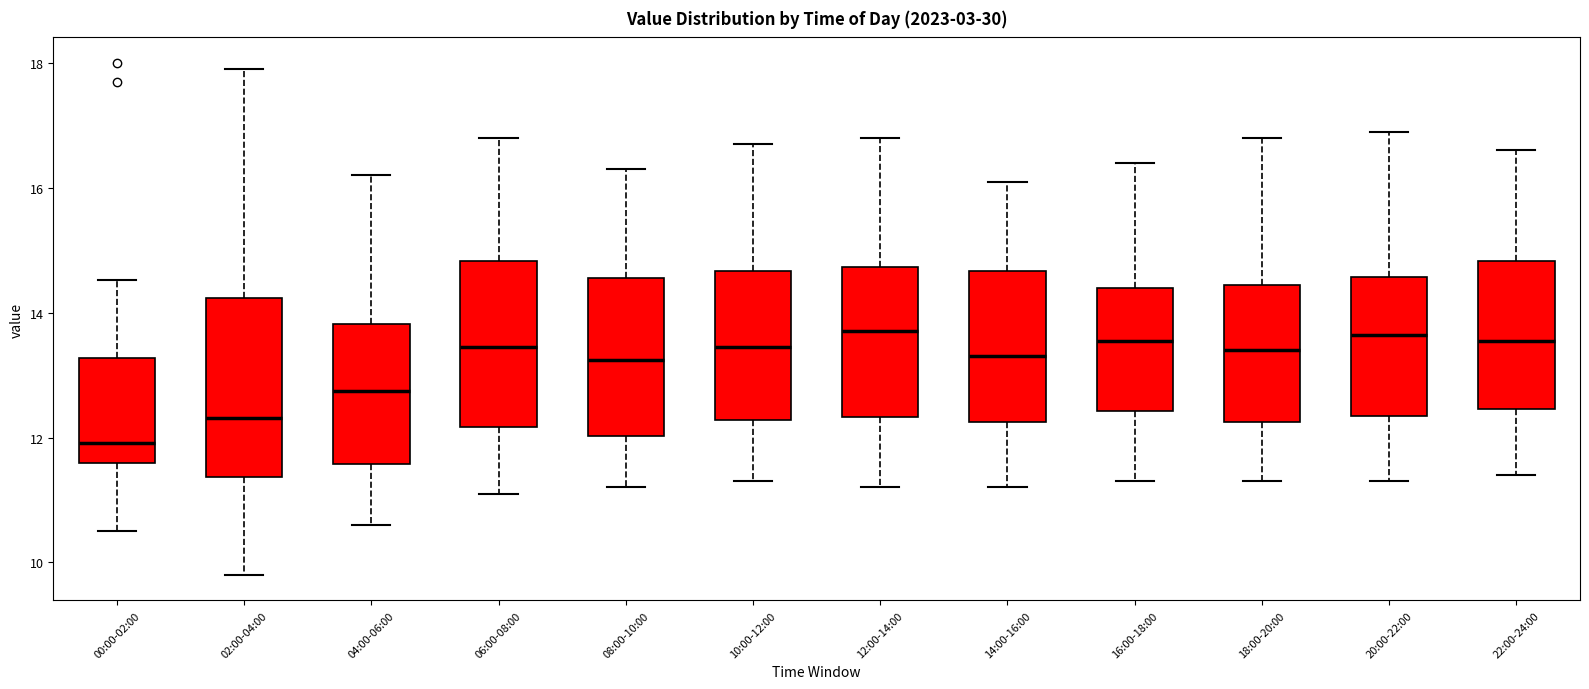

Reading left to right, read every box against the y-axis: the position of its median line, the range the box covers, and the ends of its whiskers. The values are not printed on the chart, so give them approximately, as read against the axis.

00:00-02:00: median 12.0, box 11.6 to 13.2, whiskers 10.6 to 14.6
02:00-04:00: median 12.4, box 11.4 to 14.2, whiskers 9.8 to 18.0
04:00-06:00: median 12.8, box 11.6 to 13.8, whiskers 10.6 to 16.2
06:00-08:00: median 13.4, box 12.2 to 14.8, whiskers 11.2 to 16.8
08:00-10:00: median 13.2, box 12.0 to 14.6, whiskers 11.2 to 16.4
10:00-12:00: median 13.4, box 12.2 to 14.6, whiskers 11.4 to 16.8
12:00-14:00: median 13.8, box 12.4 to 14.8, whiskers 11.2 to 16.8
14:00-16:00: median 13.4, box 12.2 to 14.6, whiskers 11.2 to 16.2
16:00-18:00: median 13.6, box 12.4 to 14.4, whiskers 11.4 to 16.4
18:00-20:00: median 13.4, box 12.2 to 14.4, whiskers 11.4 to 16.8
20:00-22:00: median 13.6, box 12.4 to 14.6, whiskers 11.4 to 17.0
22:00-24:00: median 13.6, box 12.4 to 14.8, whiskers 11.4 to 16.6